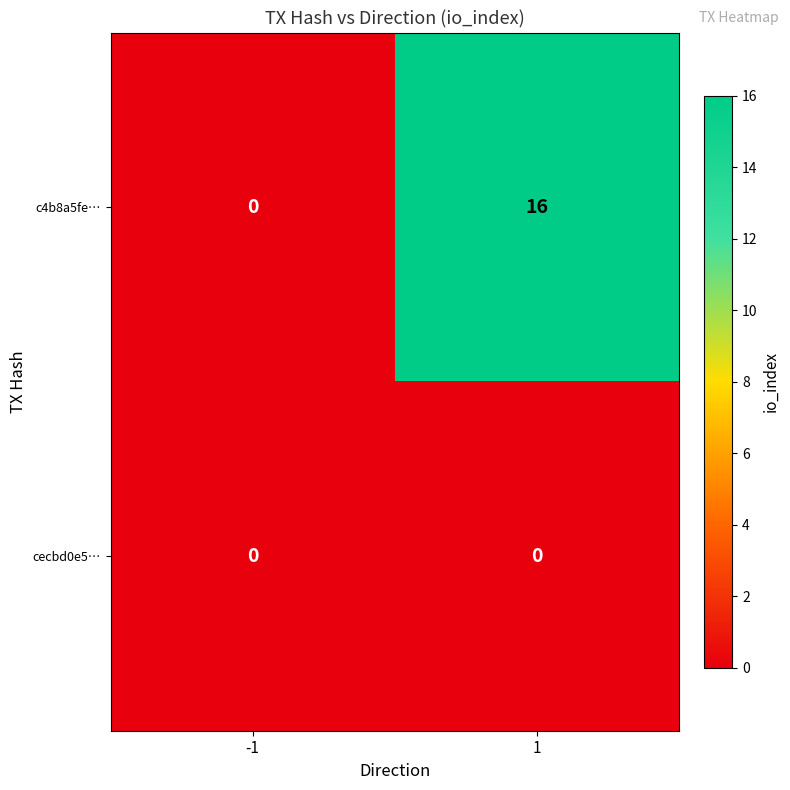

Reading left to right, what are all the values shown in this chart?

c4b8a5fe…: 0	16
cecbd0e5…: 0	0